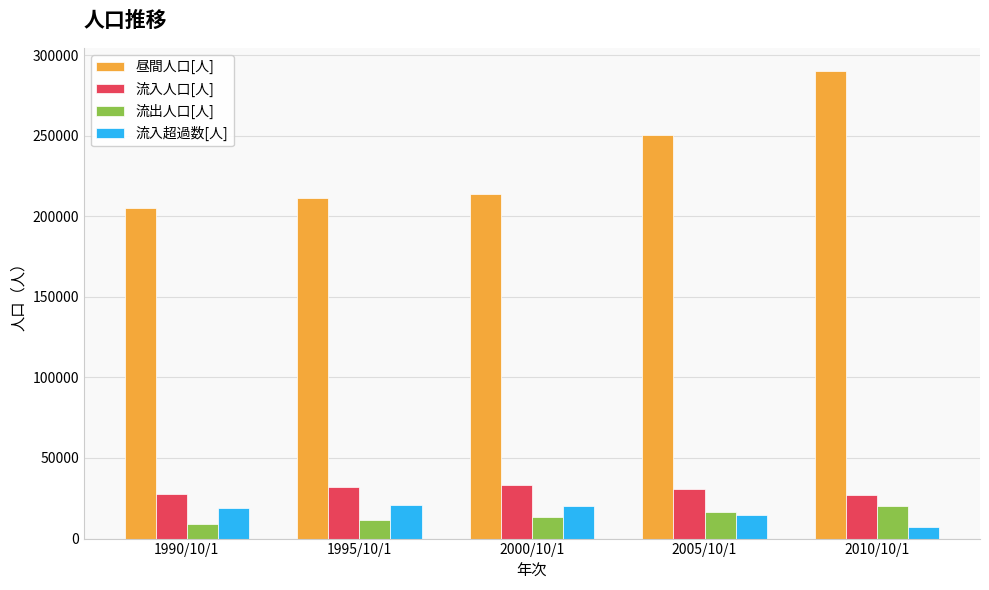

What is the spread (max minus min) of values at 1995/10/1?

199583